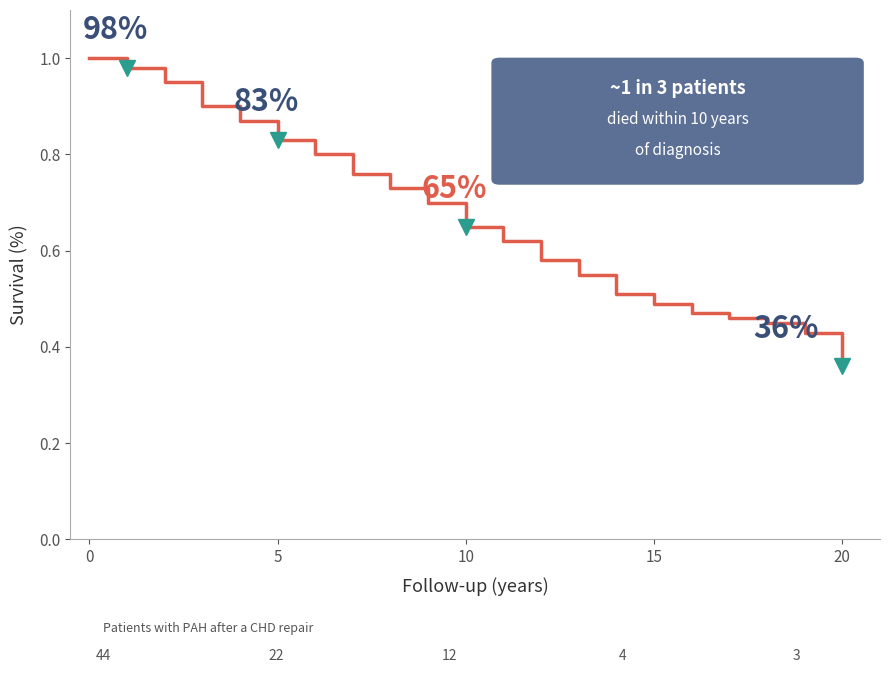

What is the minimum value shown in the chart?

0.4